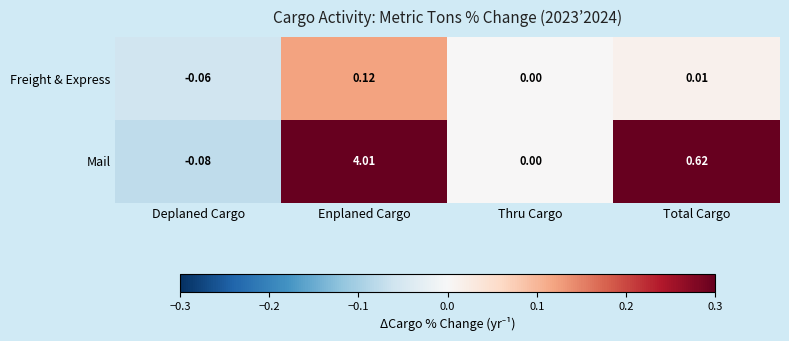

Which series changed the most between Deplaned Cargo and Enplaned Cargo?

Mail